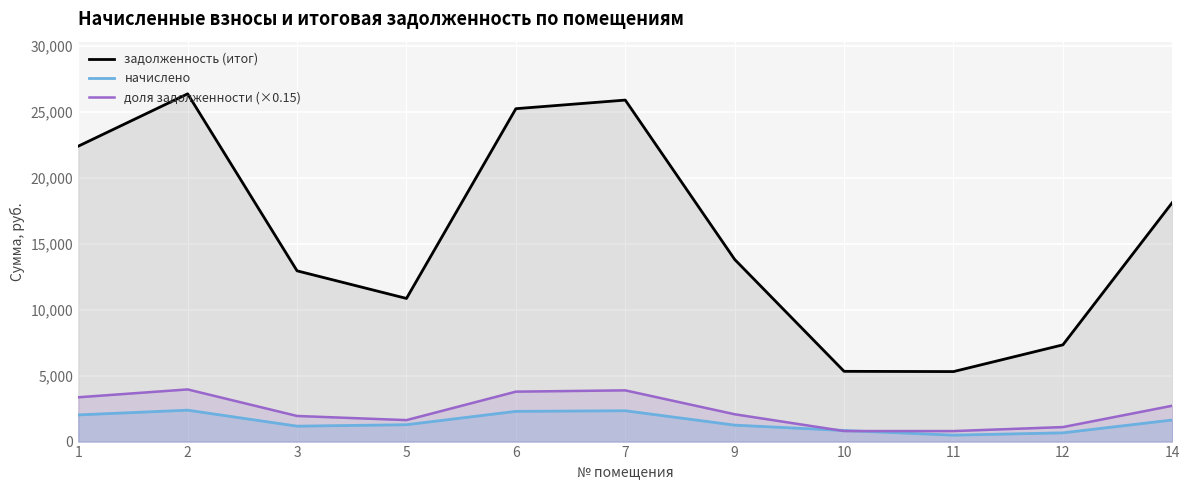

At 12, list the series in order from smallest to largest.

начислено, доля задолженности (×0.15), задолженность (итог)